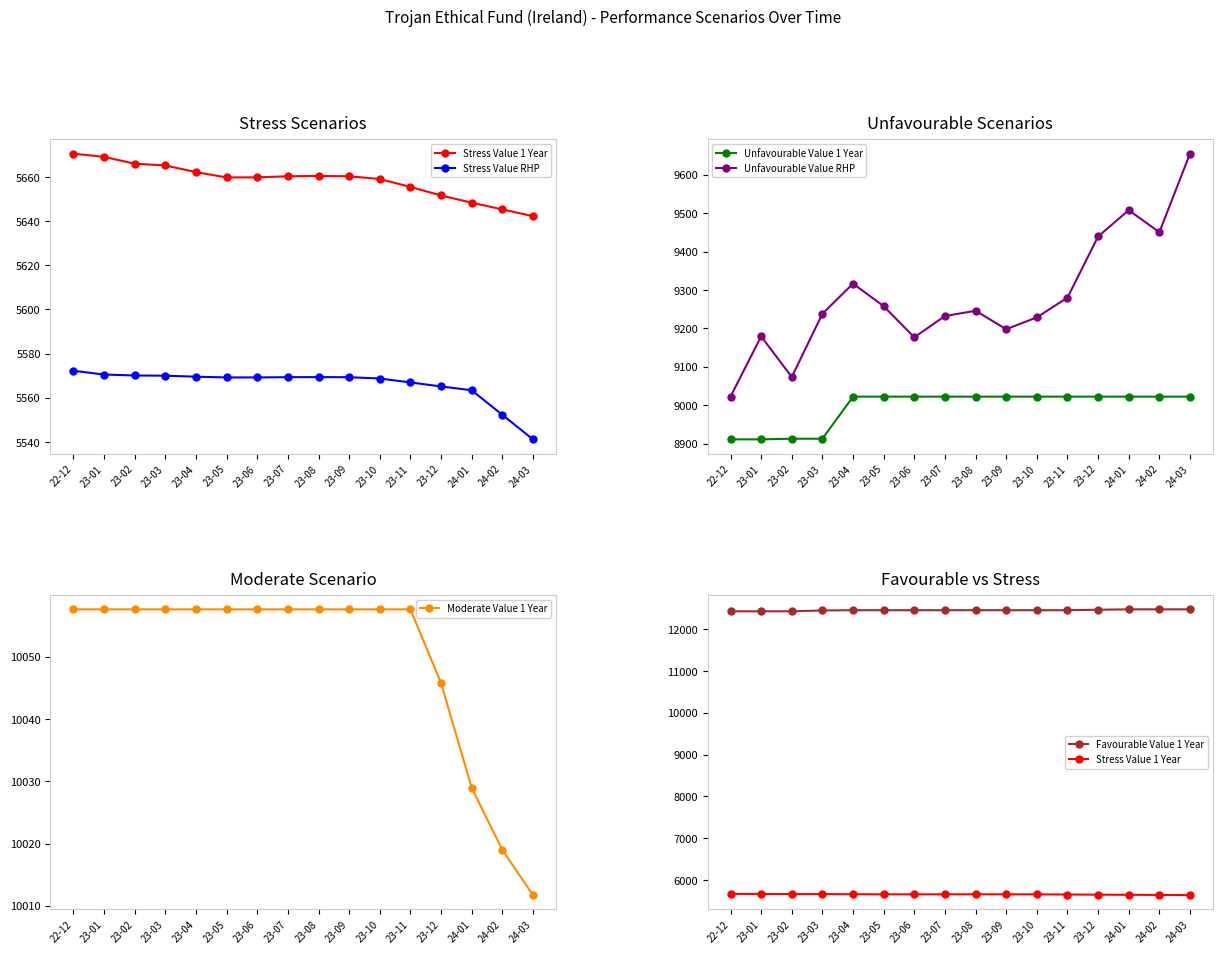

Which label corresponds to the smallest value in the chart?

24-03